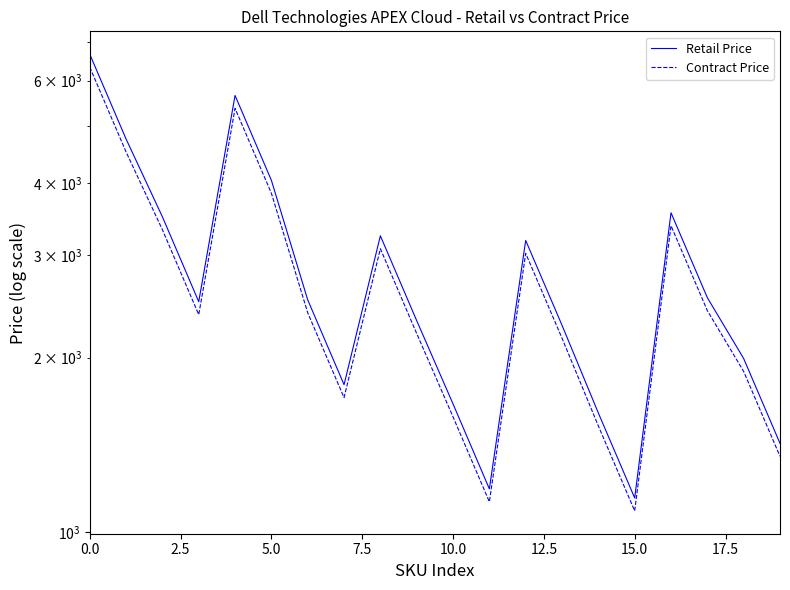

How many interior local peaks does the Contract Price series have?

4